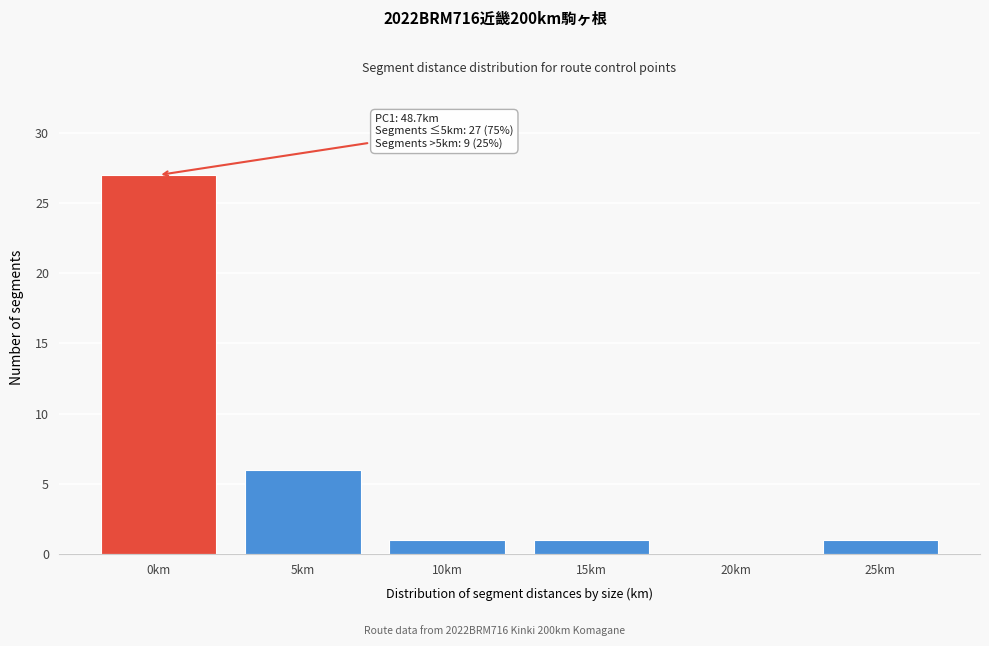

Reading left to right, list all the values displayed in this chart.

0km=27	5km=6	10km=1	15km=1	20km=0	25km=1